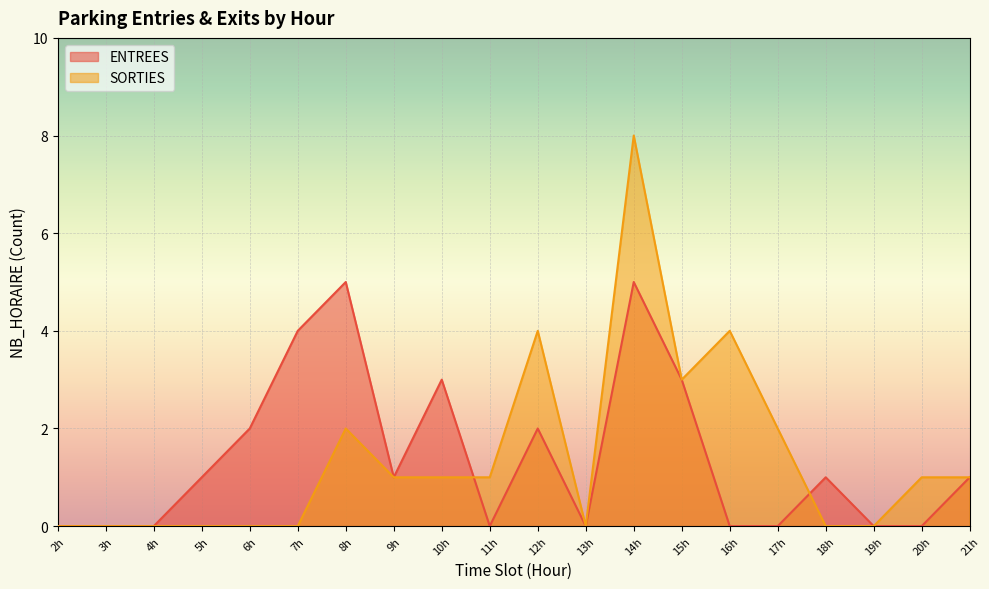

What value does the ENTREES series have at 15h?

3